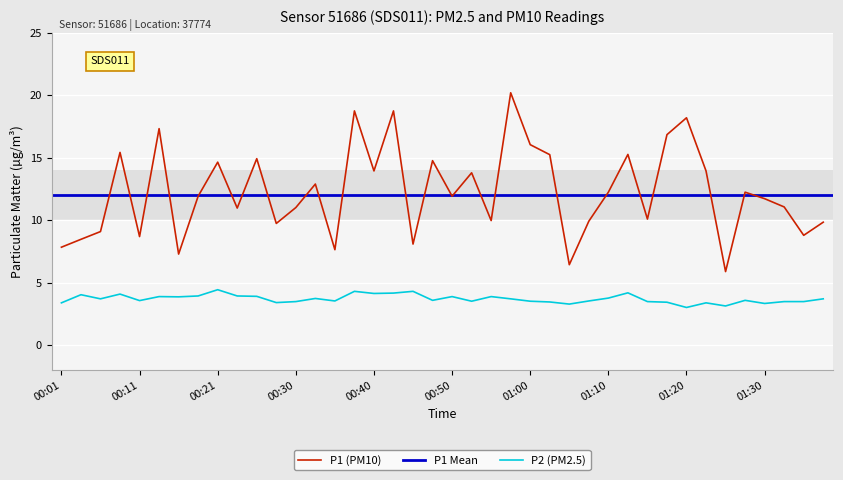

Which series changed the most between 00:16 and 01:20?

P1